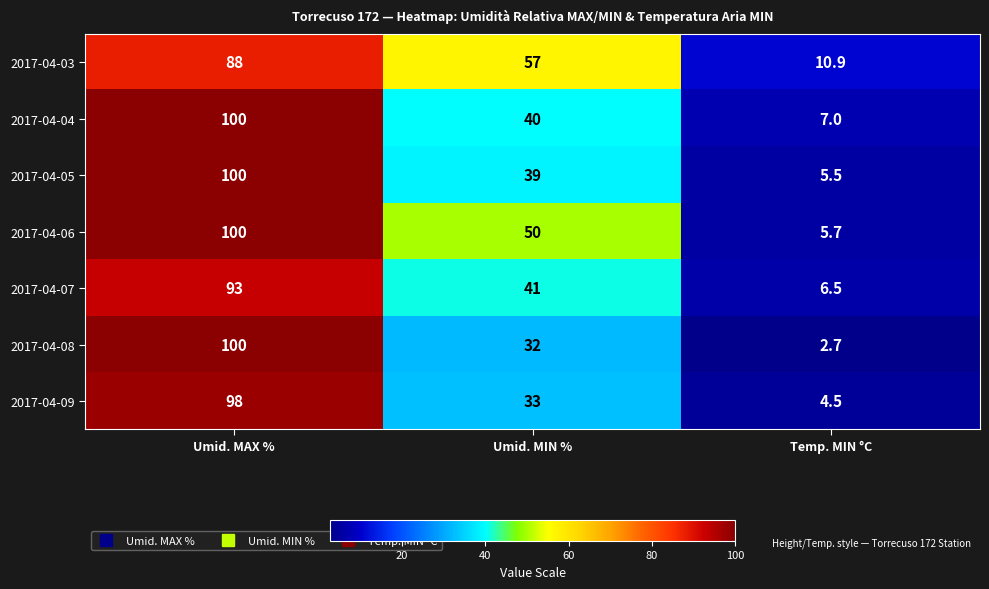

Rank the categories by 2017-04-06 value from lowest to highest.

Temp. MIN °C, Umid. MIN %, Umid. MAX %